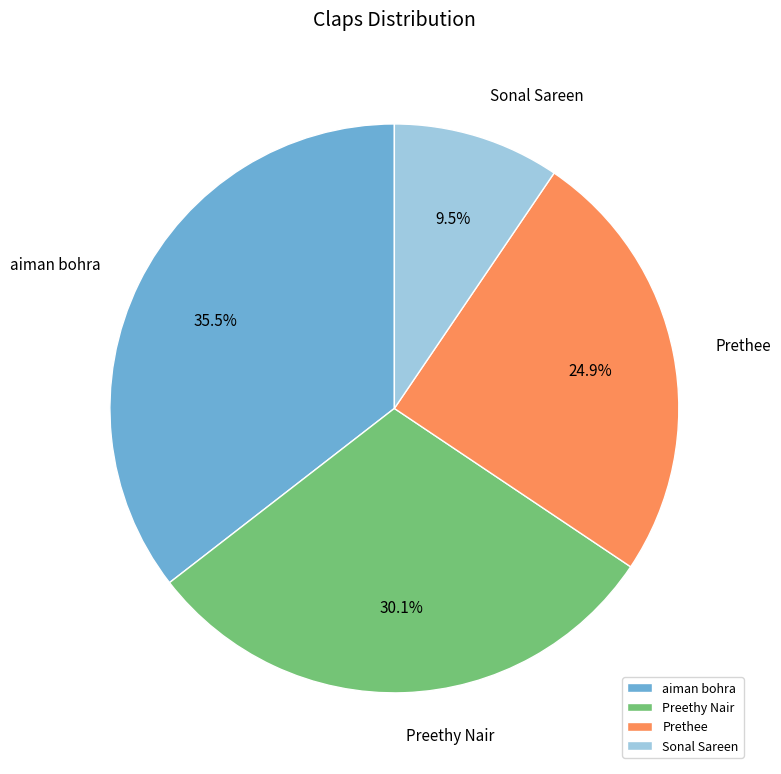

Rank the categories by value from lowest to highest.

Sonal Sareen, Prethee, Preethy Nair, aiman bohra